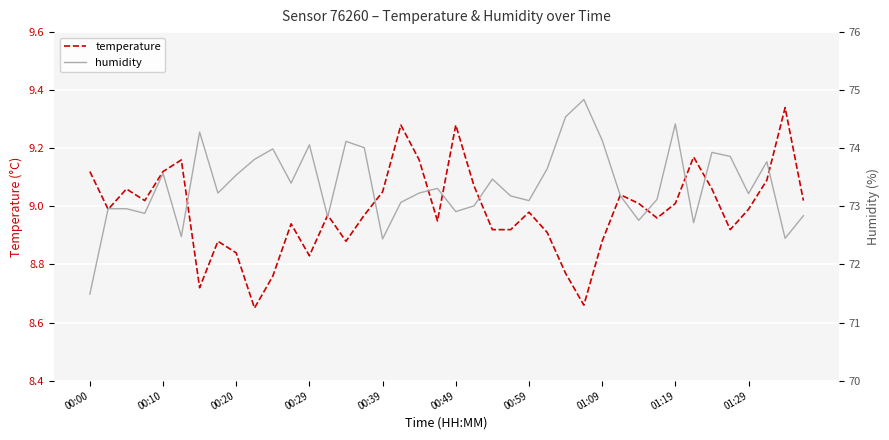

Which series has the largest total across all categories?

humidity